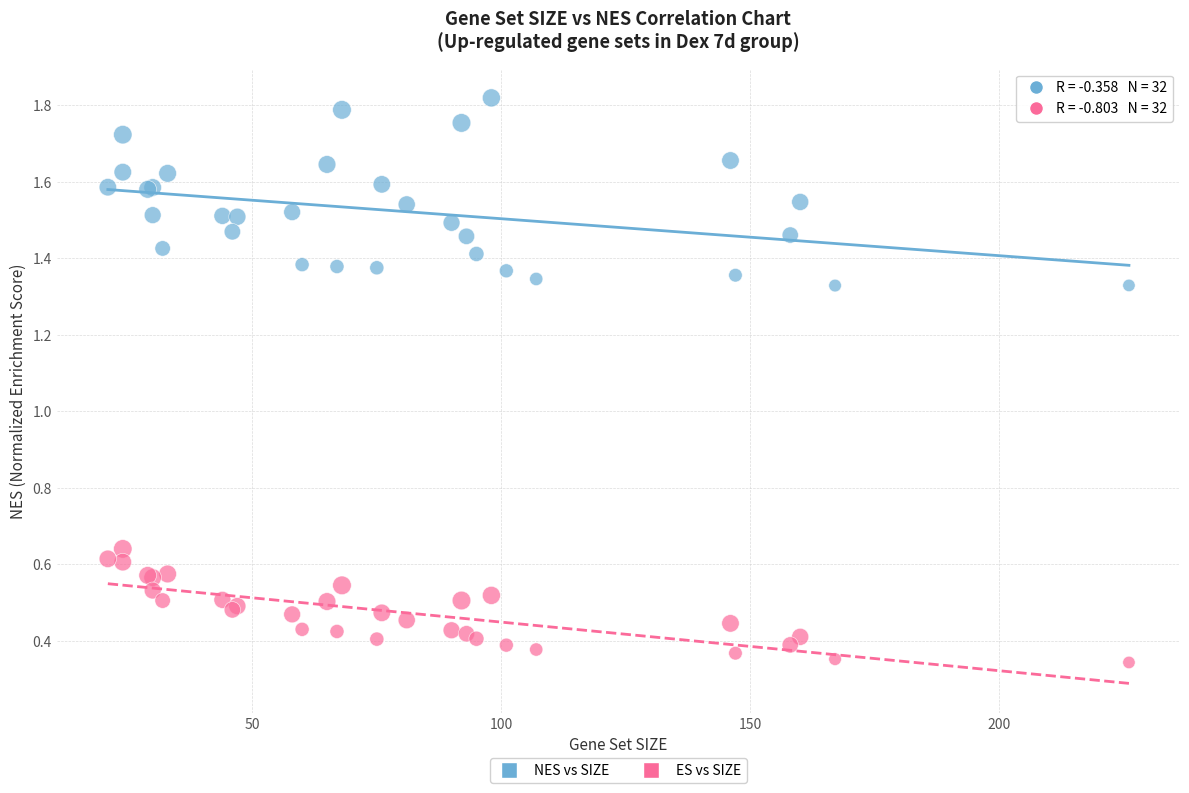

What are all the series names shown in the legend?

NES vs SIZE, ES vs SIZE